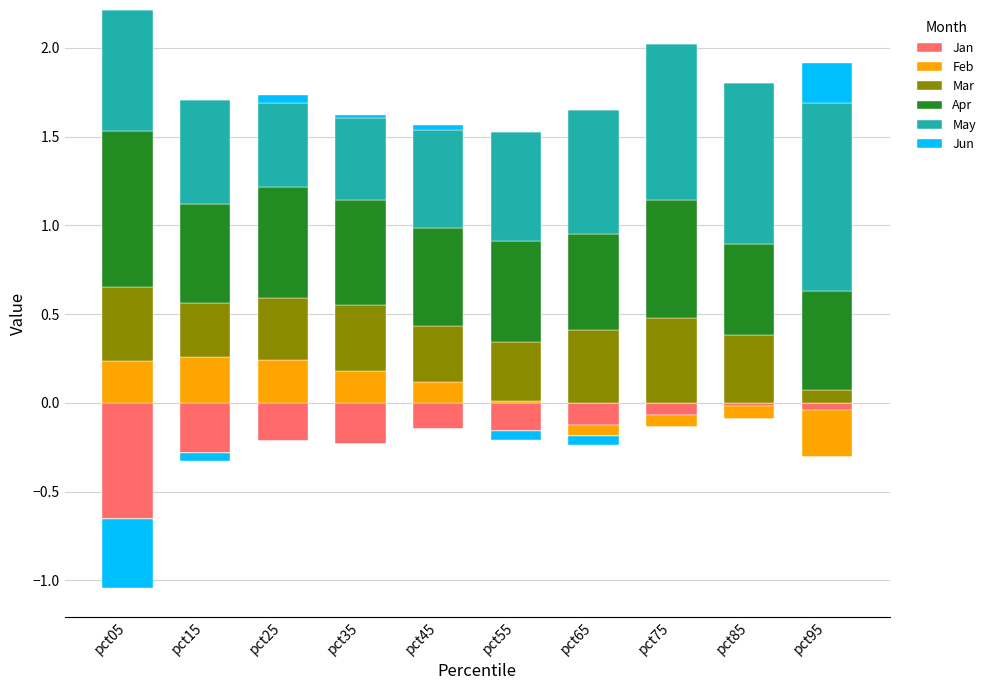

At how many categories does at least one series exceed 0?

10